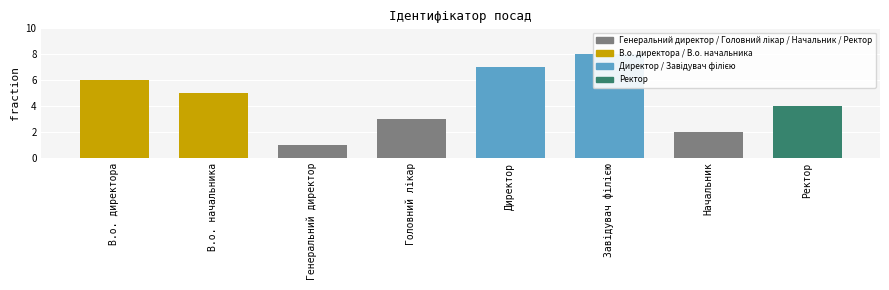

How many bars are there in total?

8